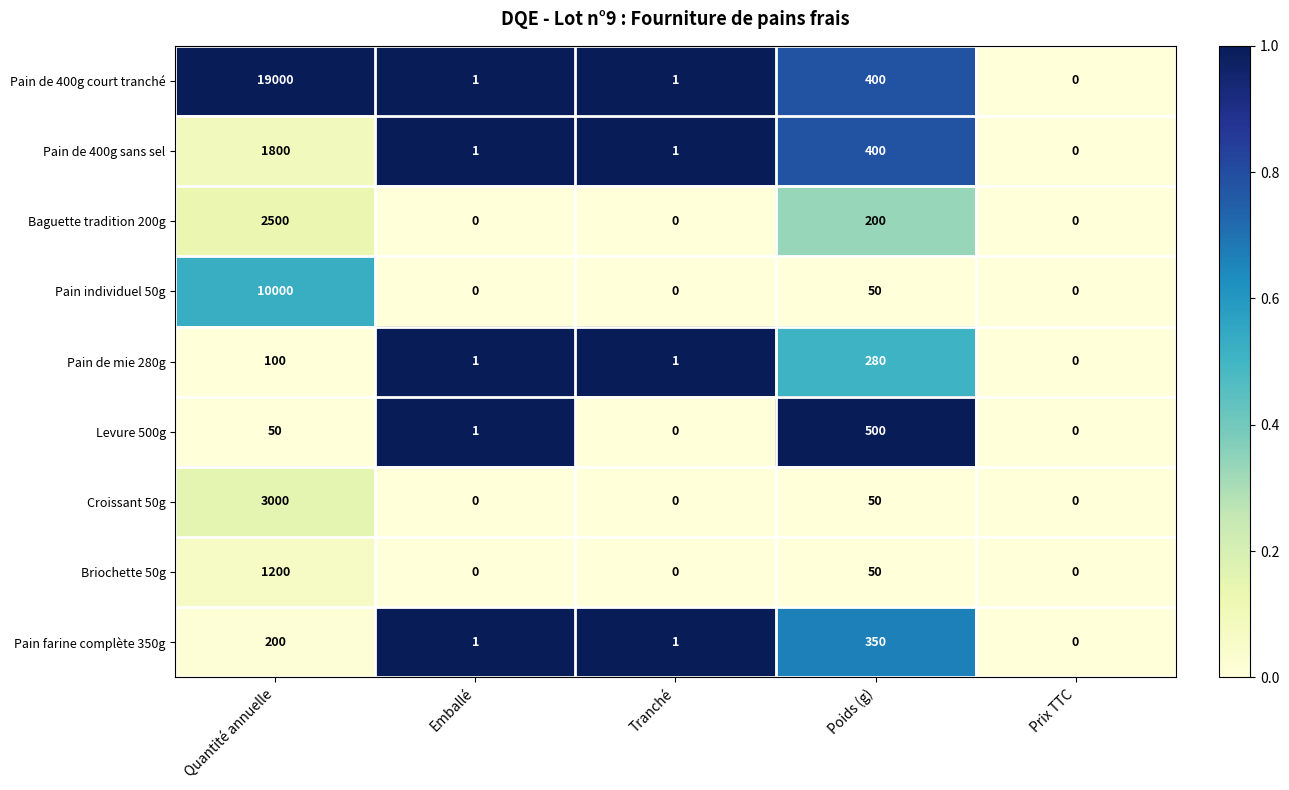

What is the difference between the maximum and second lowest values in the Pain de 400g court tranché series?

18999